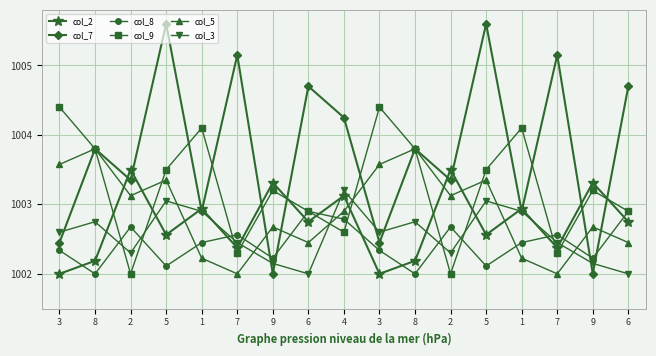

True or false: col_3 has a value of 589.4 at 3.

False